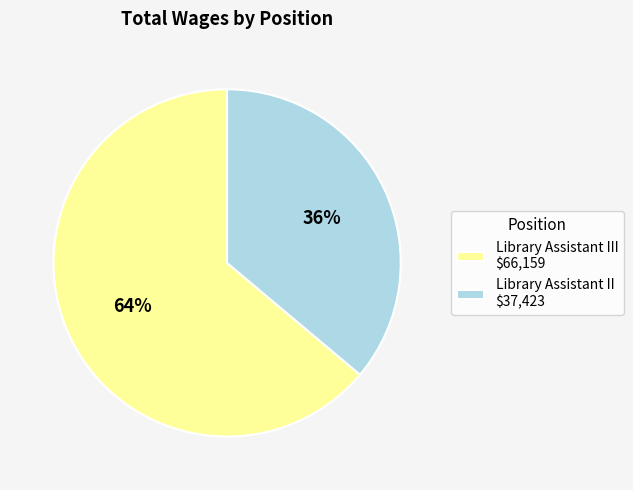

Is it true that Library Assistant III $66,159 is 73% of the pie?

False